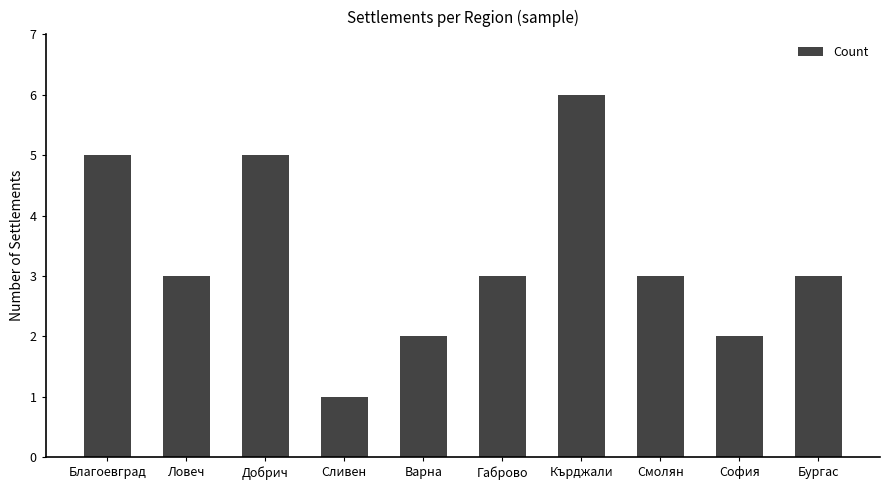

Which label corresponds to the smallest value in the chart?

Сливен